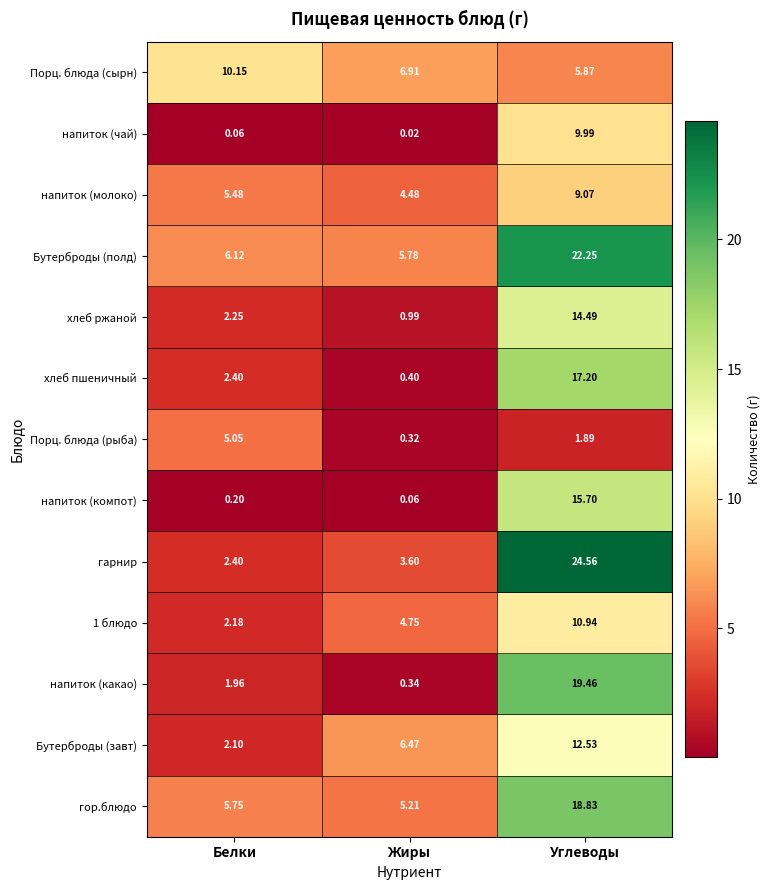

Rank the series by their maximum value, from highest to lowest.

гарнир, Бутерброды (полд), напиток (какао), гор.блюдо, хлеб пшеничный, напиток (компот), хлеб ржаной, Бутерброды (завт), 1 блюдо, Порц. блюда (сырн), напиток (чай), напиток (молоко), Порц. блюда (рыба)